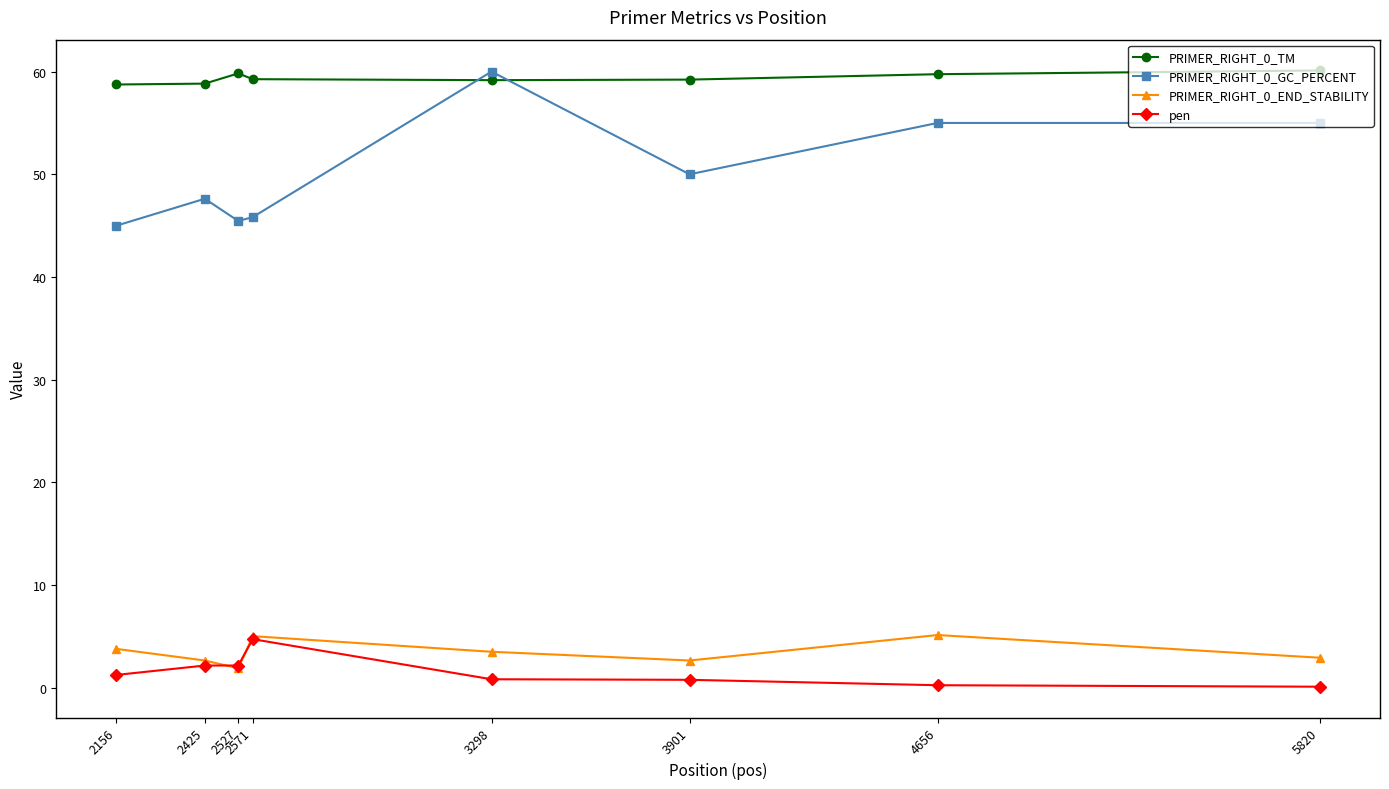

True or false: PRIMER_RIGHT_0_END_STABILITY has more than 0 points higher than both neighbors.

True